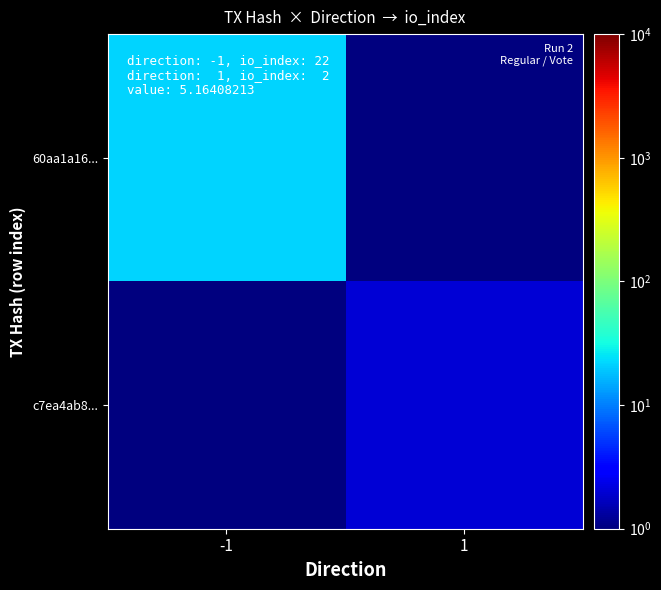

What is the minimum value shown in the chart?

0.5